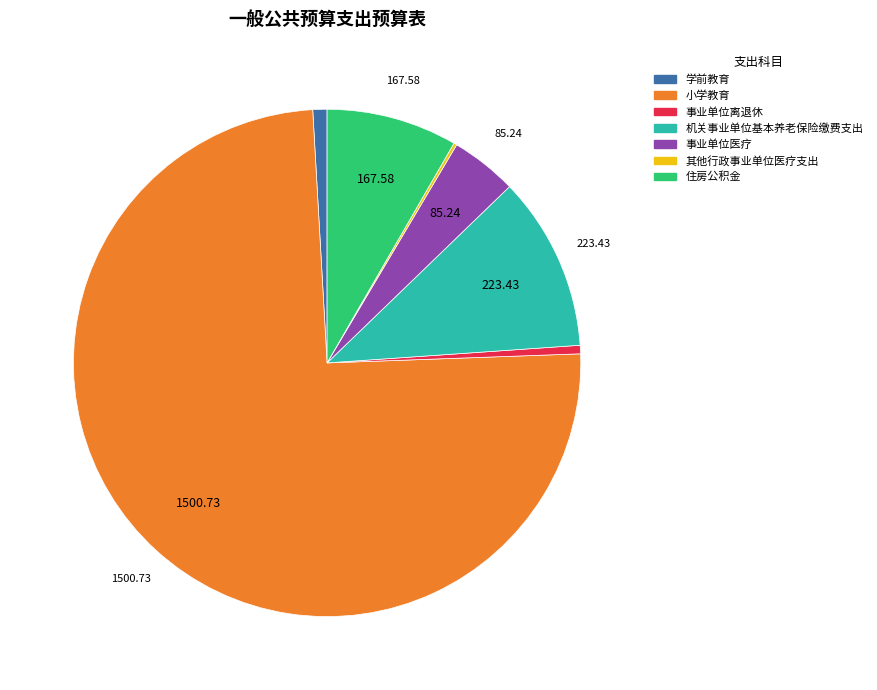

What is the largest slice in the pie chart?

小学教育